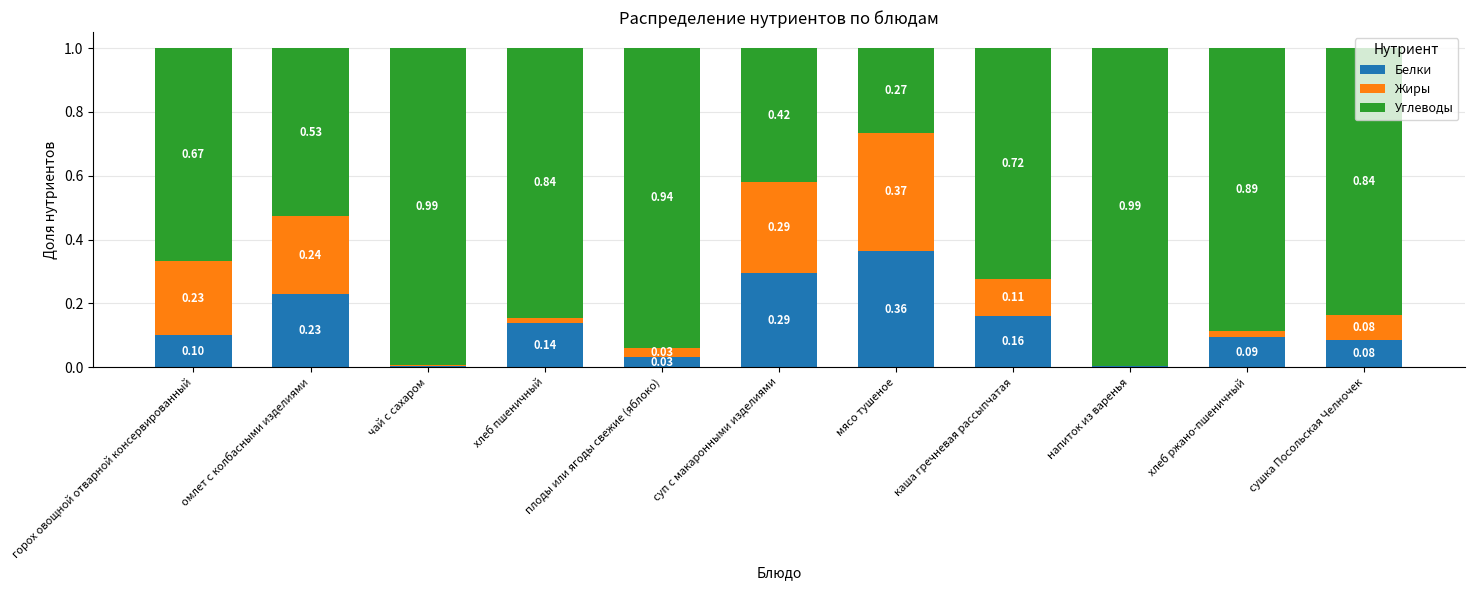

Which category has the highest value in the Белки series?

мясо тушеное